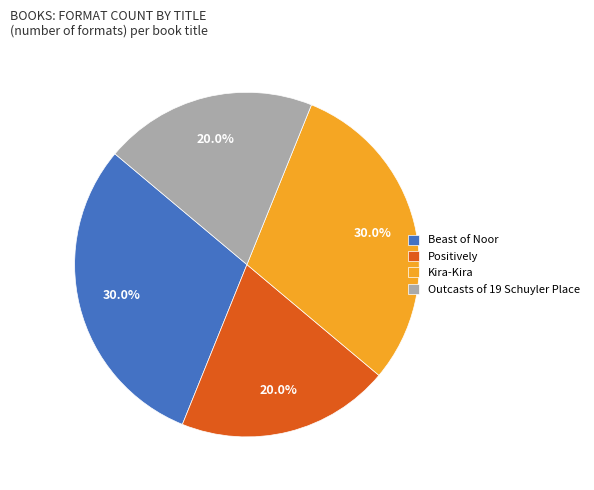

What percentage is NOT represented by Outcasts of 19 Schuyler Place?

80.0%